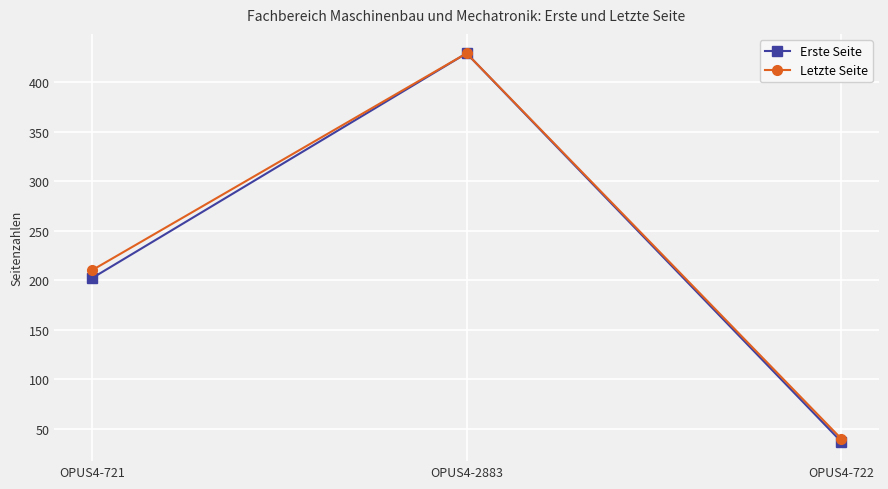

How many series are shown in this chart?

2